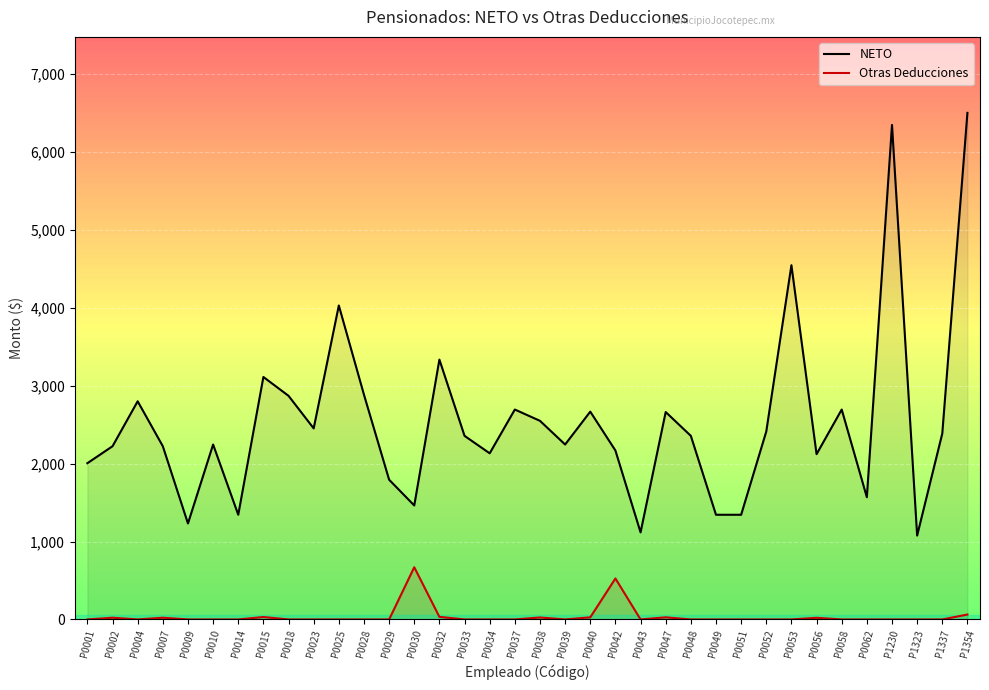

How many data points in Otras Deducciones are above 0?

11